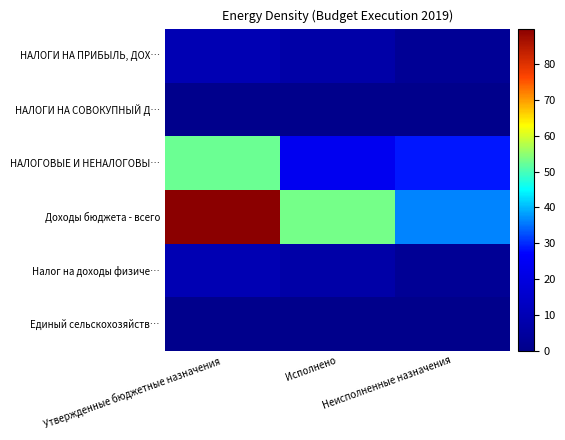

Which series has the largest total across all categories?

Доходы бюджета - всего